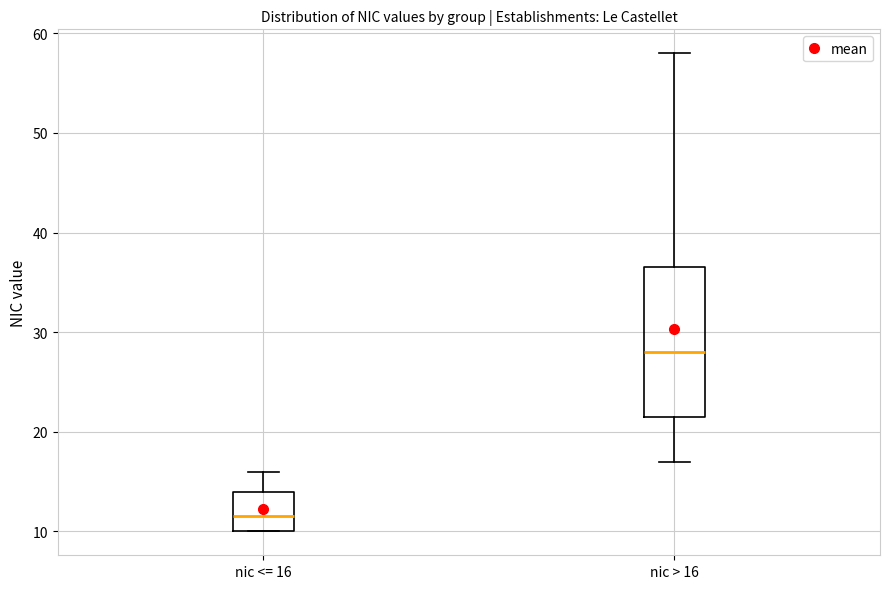

Reading left to right, read every box against the y-axis: the position of its median line, the range the box covers, and the ends of its whiskers. The values are not printed on the chart, so give them approximately, as read against the axis.

nic <= 16: median 12, box 10 to 14, whiskers 10 to 16
nic > 16: median 28, box 22 to 37, whiskers 17 to 58